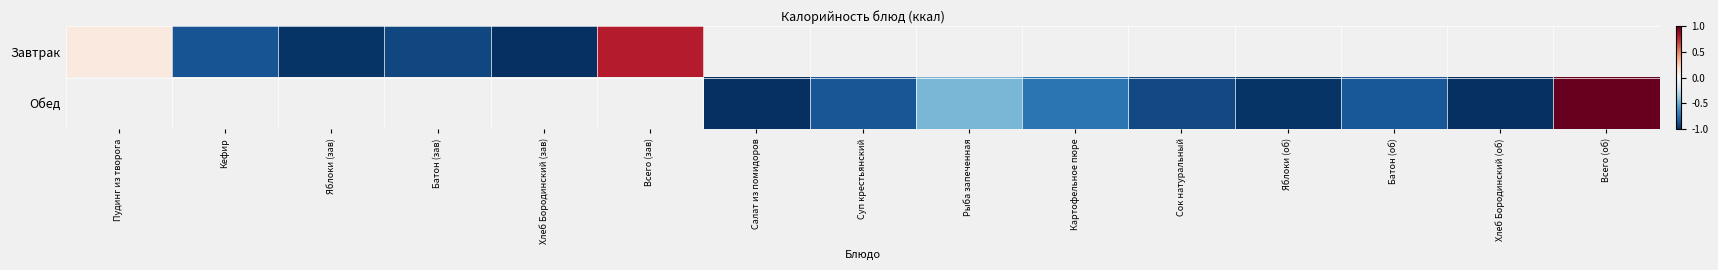

The Завтрак series shows -1.7 at Яблоки (зав). True or false?

False